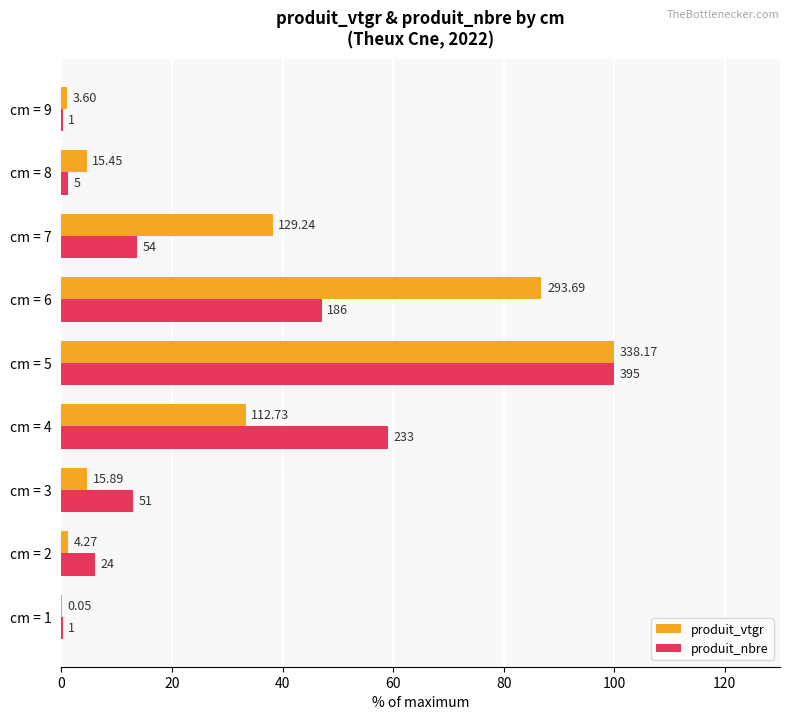

What is the difference between the maximum and second lowest values in the produit_vtgr series?

98.9